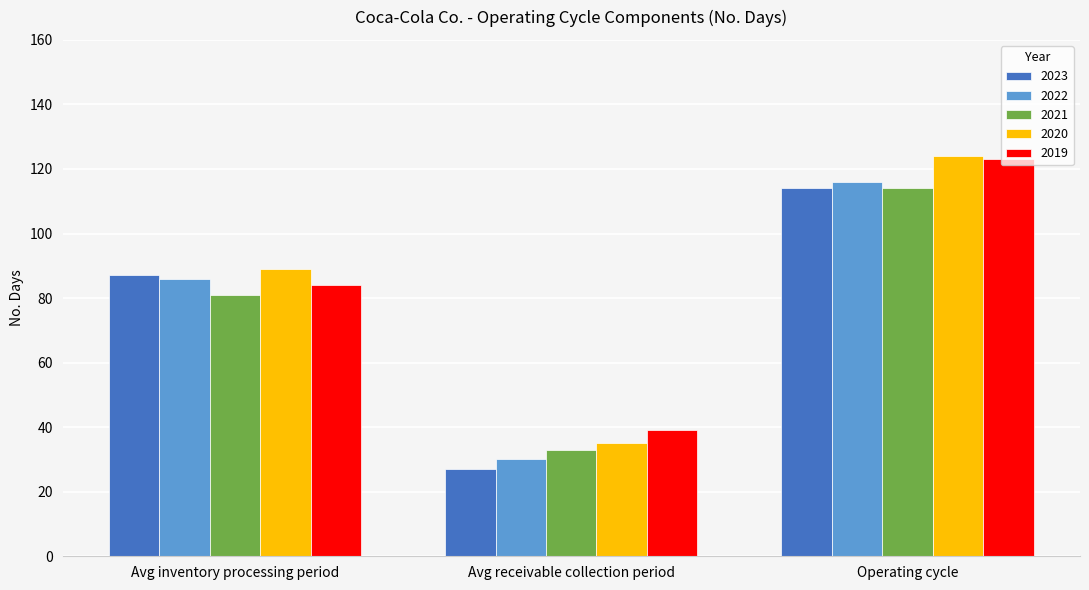

How many data points does each series have?

3